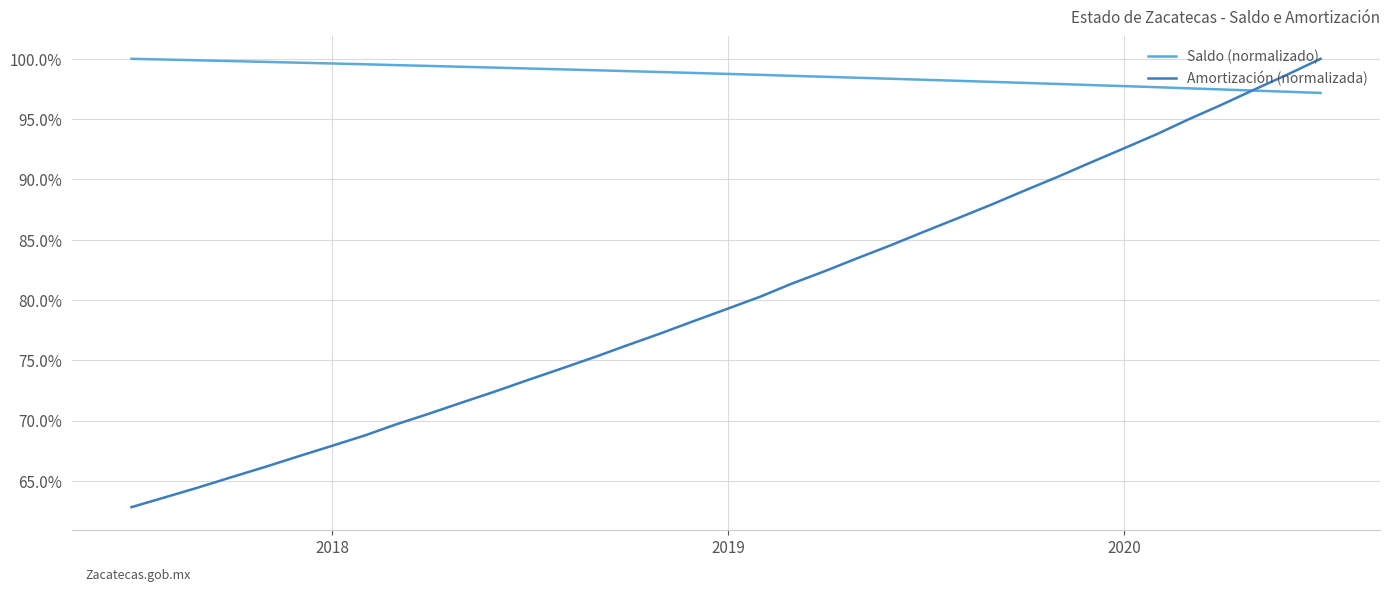

Which series has the largest range (max minus min)?

Amortización (normalizada)